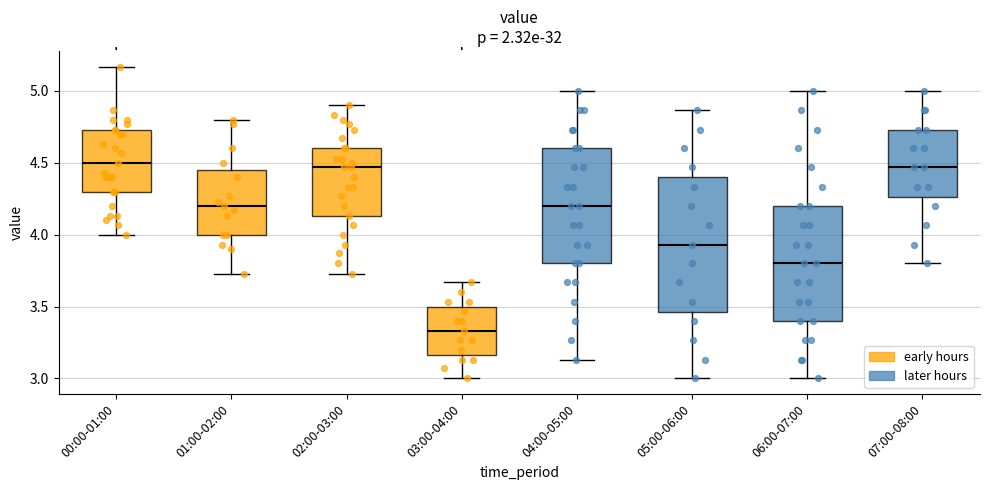

Where is the upper edge of the box for 00:00-01:00 on the y-axis? The values are not printed on the chart, so give them approximately, as read against the axis.

4.75